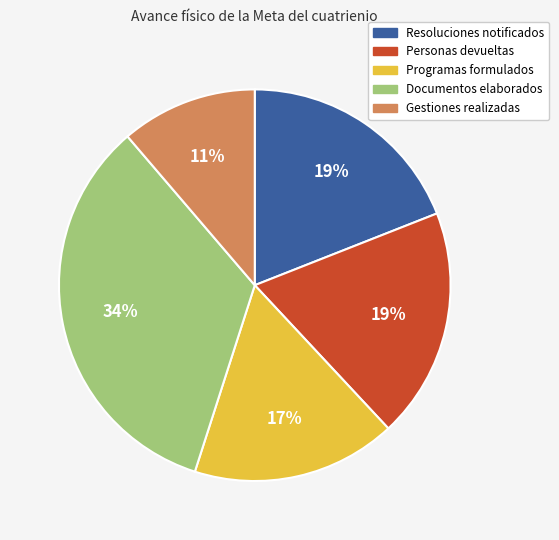

To the nearest percent, what is the average slice percentage?

20%